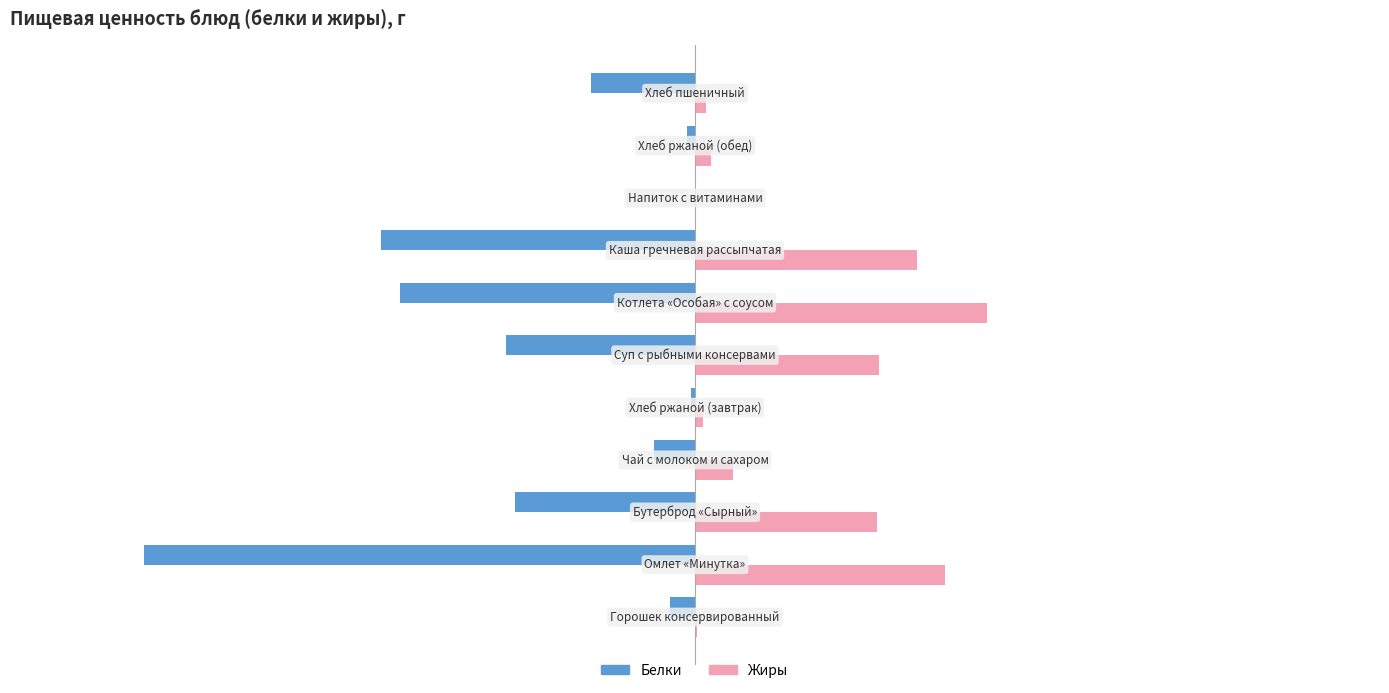

Which series has the largest total across all categories?

Жиры